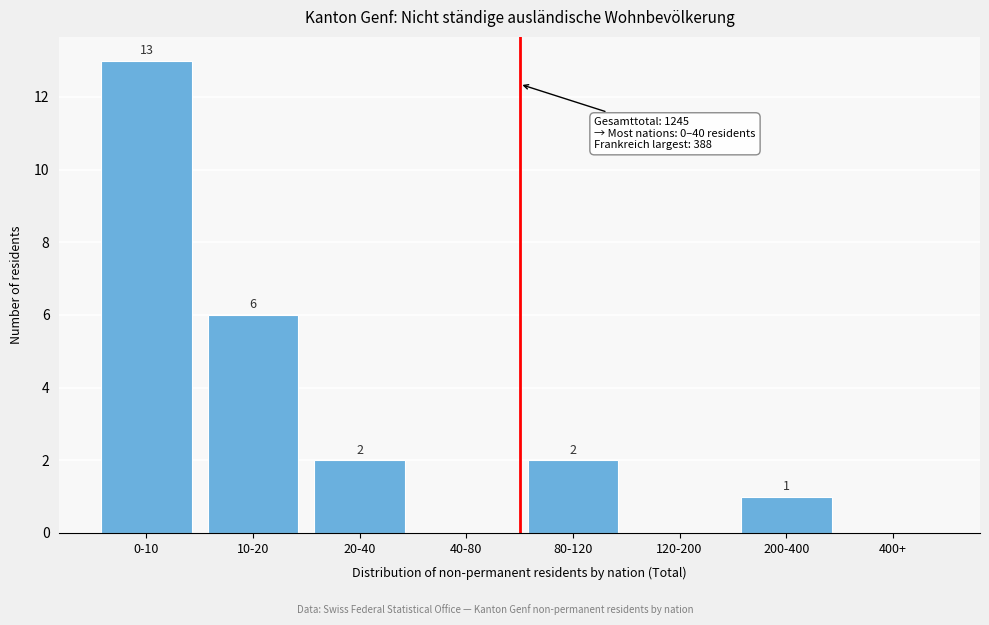

Reading left to right, list all the values displayed in this chart.

0-10=13	10-20=6	20-40=2	40-80=0	80-120=2	120-200=0	200-400=1	400+=0